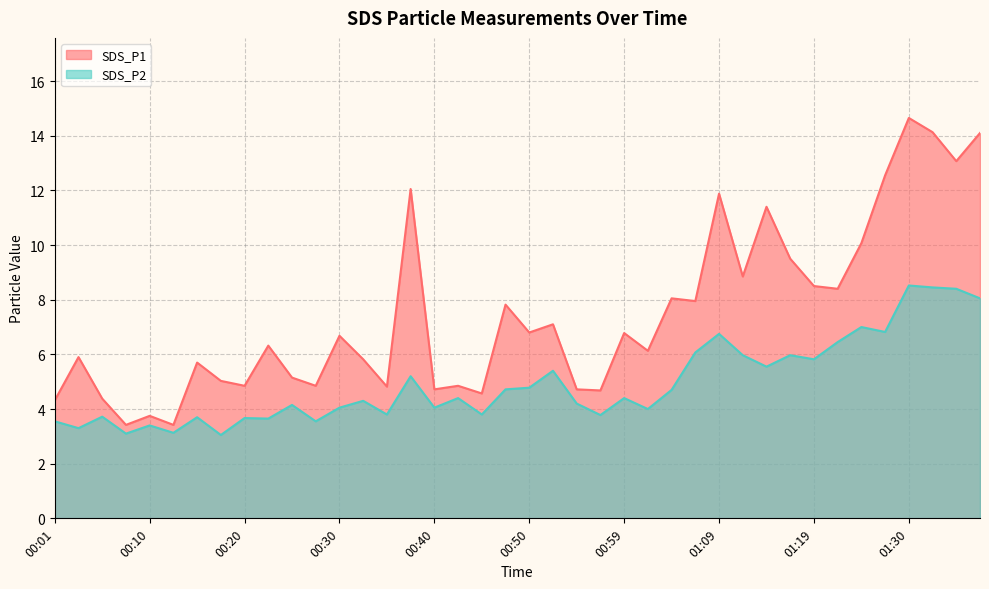

What position from the left is 00:23?

10